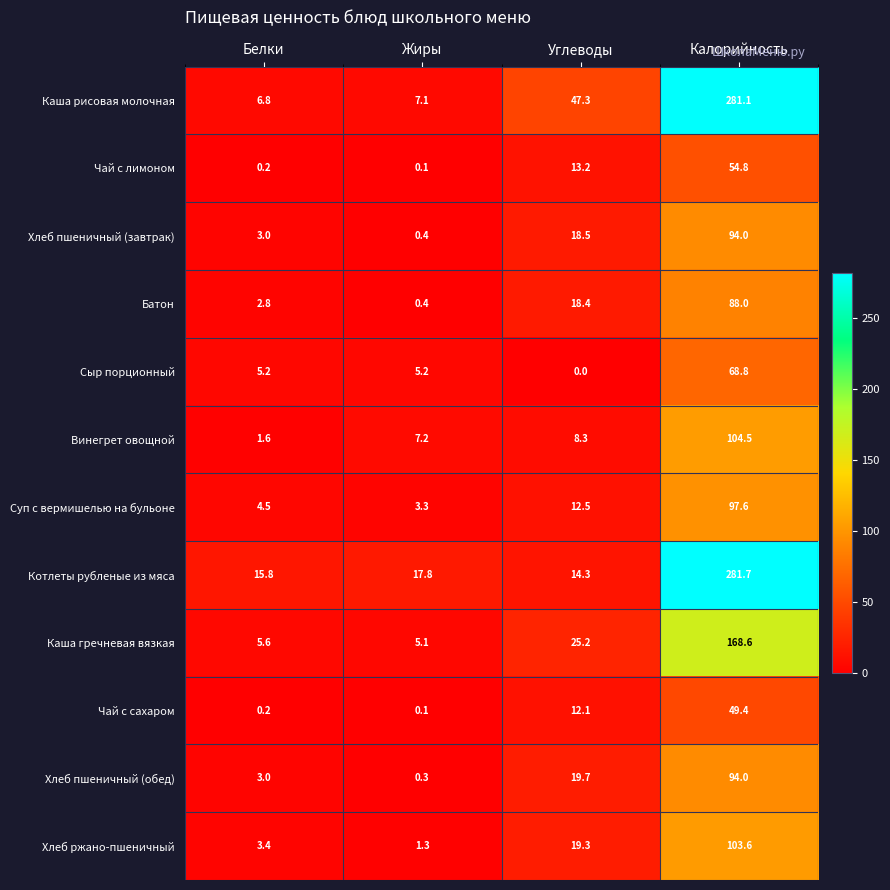

At which category is the sum across all series the highest?

Калорийность